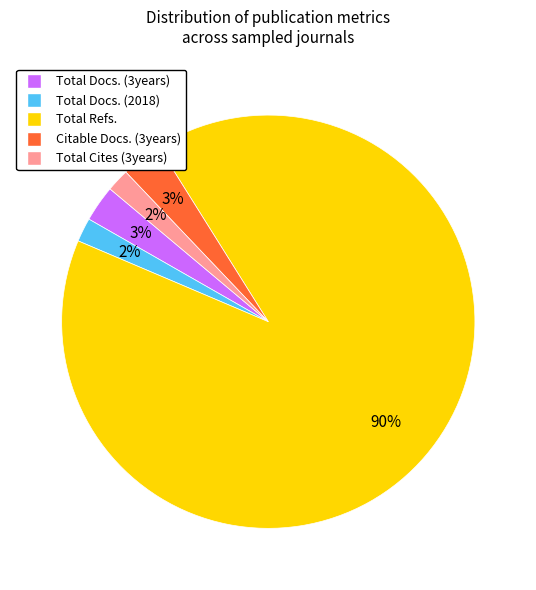

Does Total Cites (3years) account for over 50% of the chart?

No